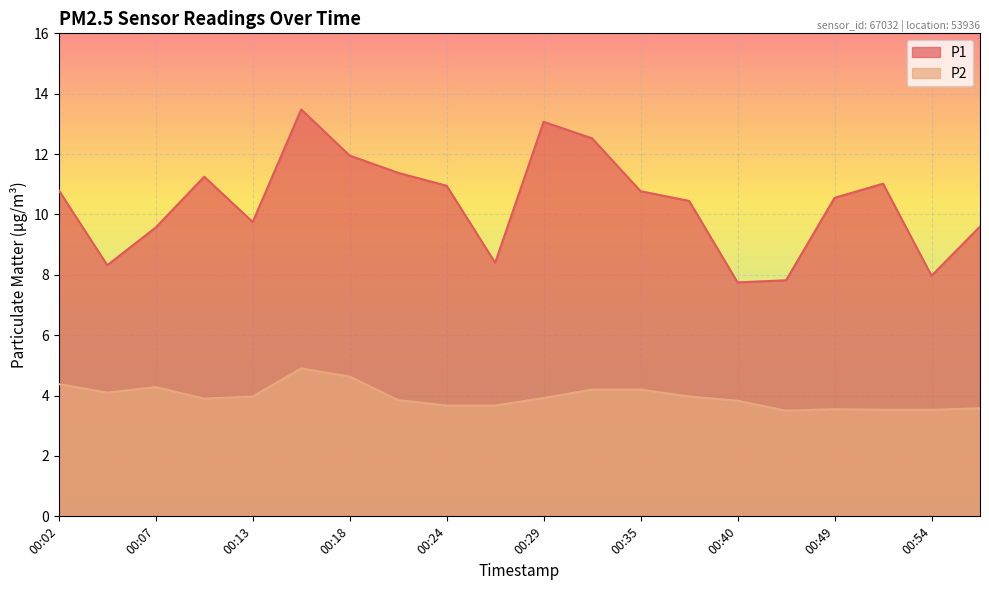

At which label does P2 reach its minimum?

00:46